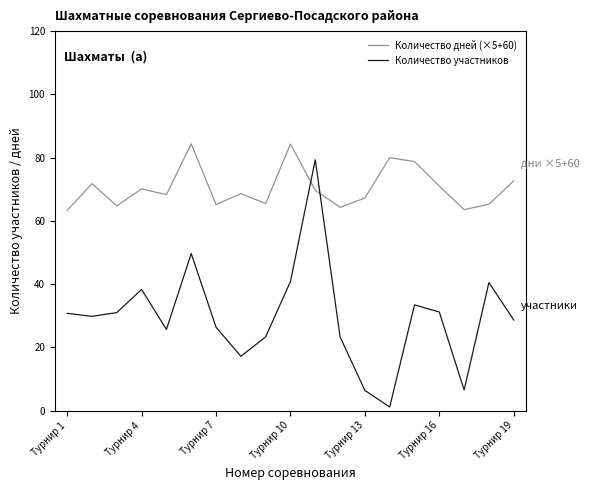

Rank the series by their maximum value, from highest to lowest.

Количество дней (×5+60), Количество участников